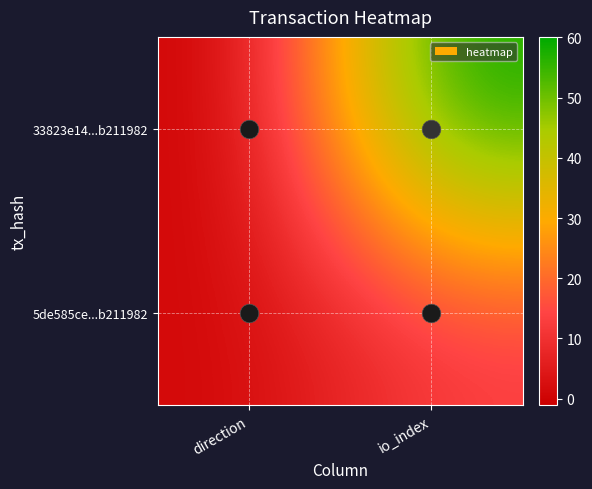

At how many categories does at least one series exceed 53?

1